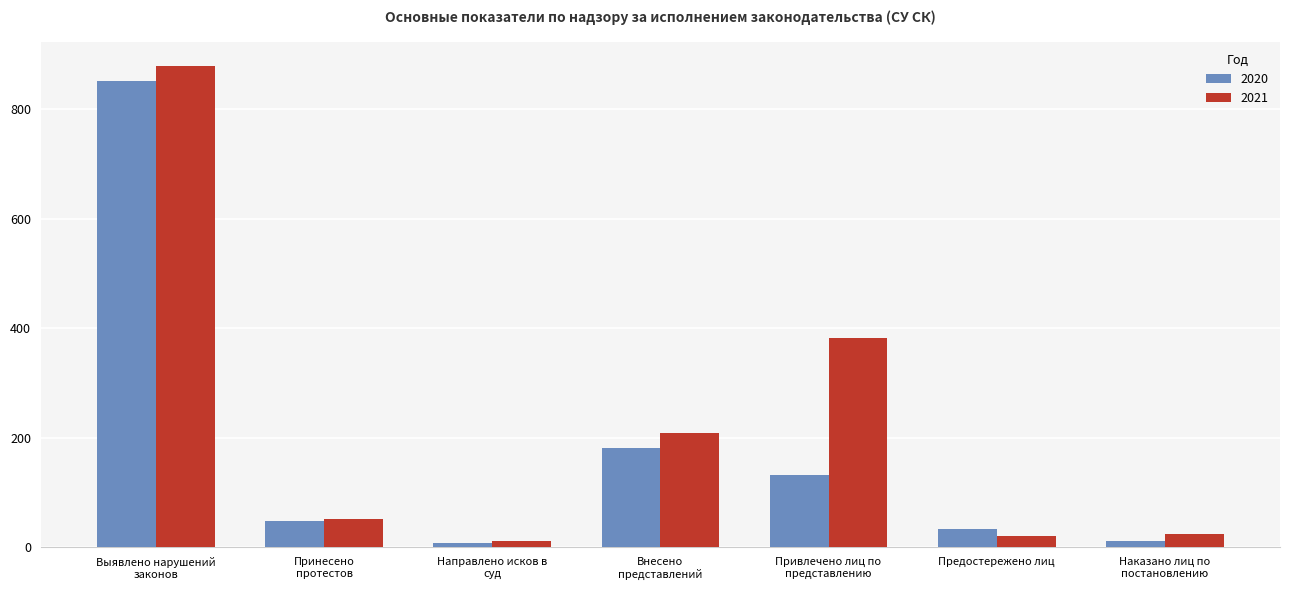

What is the difference between the maximum and second lowest values in the 2021 series?

858